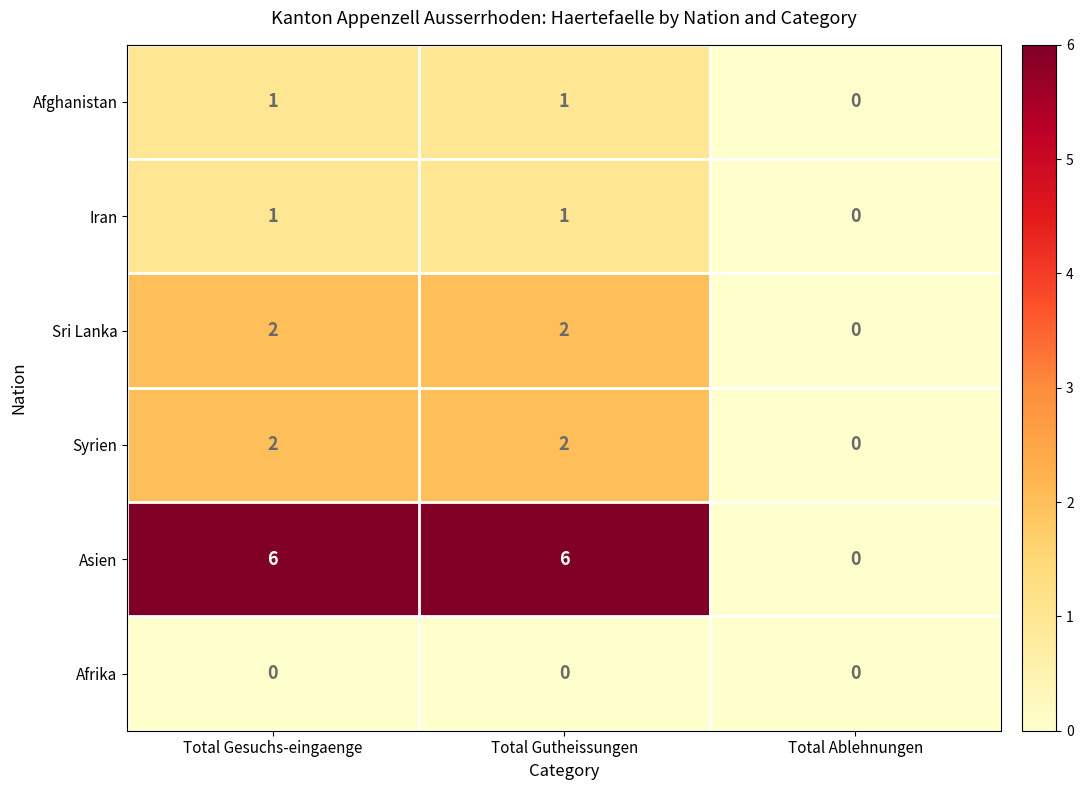

Which series has the largest range (max minus min)?

Asien